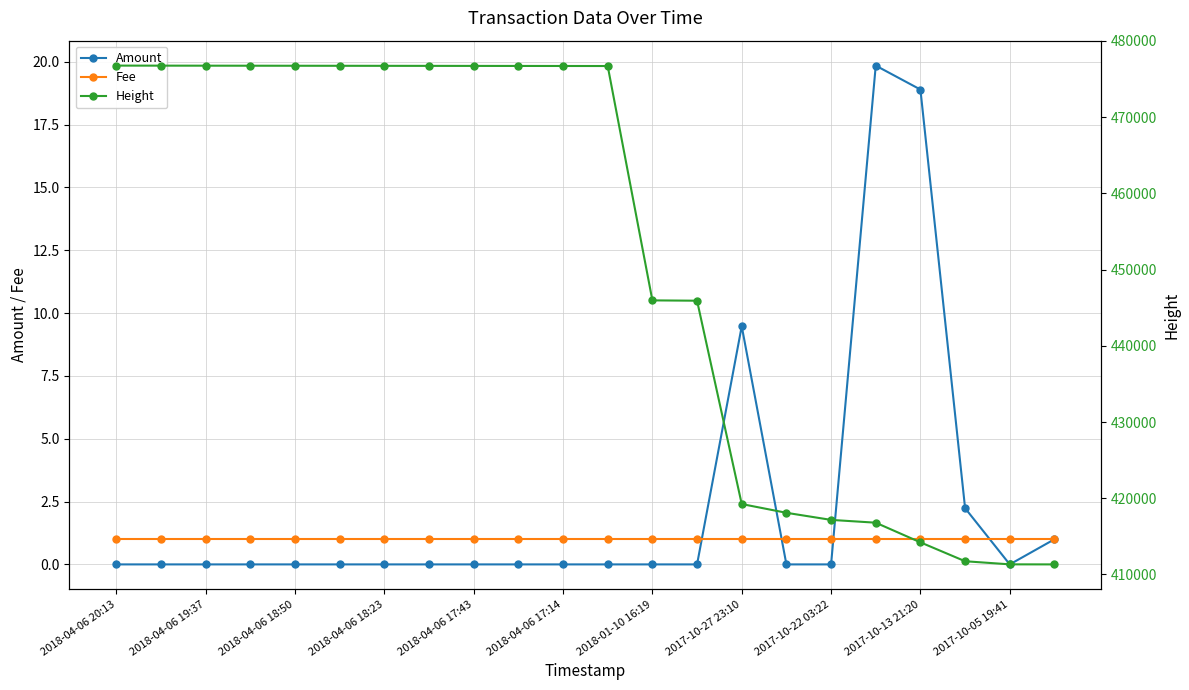

What are all the series names shown in the legend?

Amount, Fee, Height